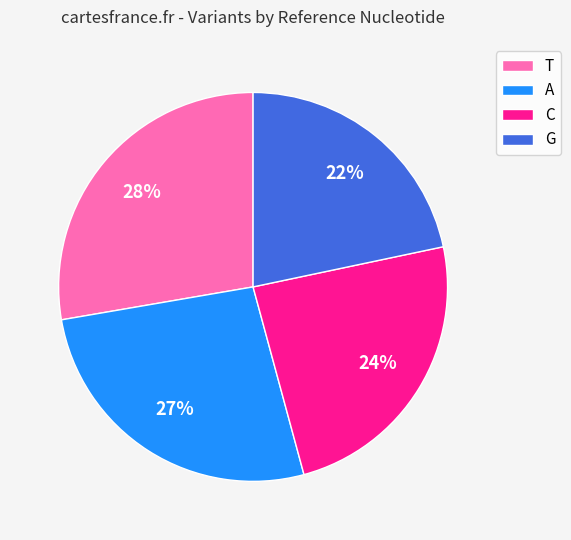

Which slice is the smallest?

G